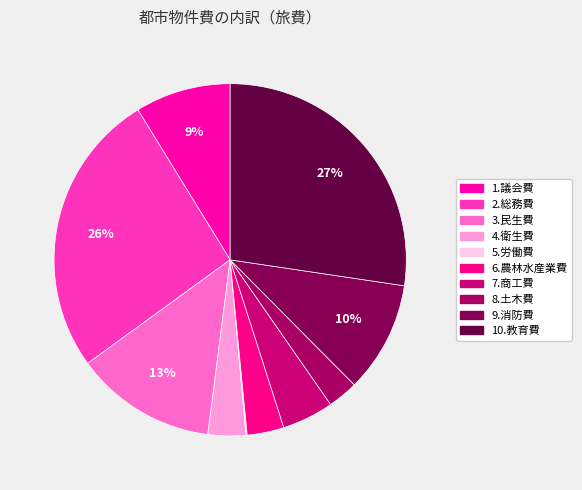

How many slices are in this pie chart?

10